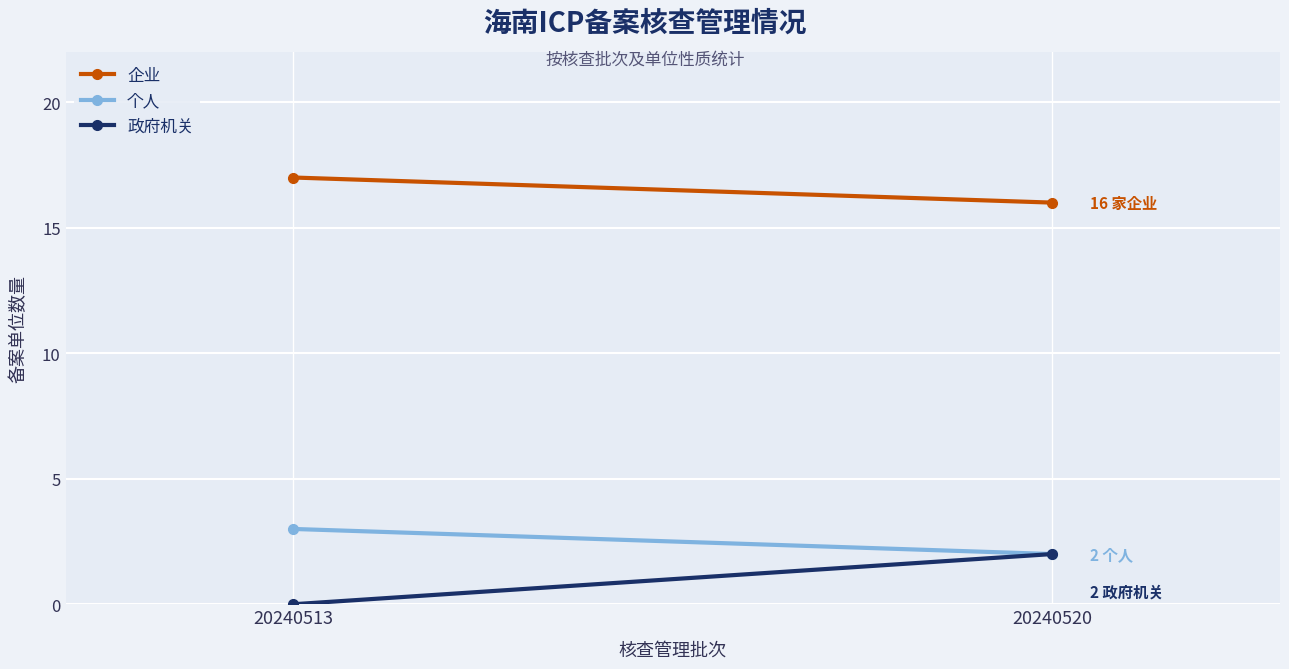

Count the number of categories in the chart.

2